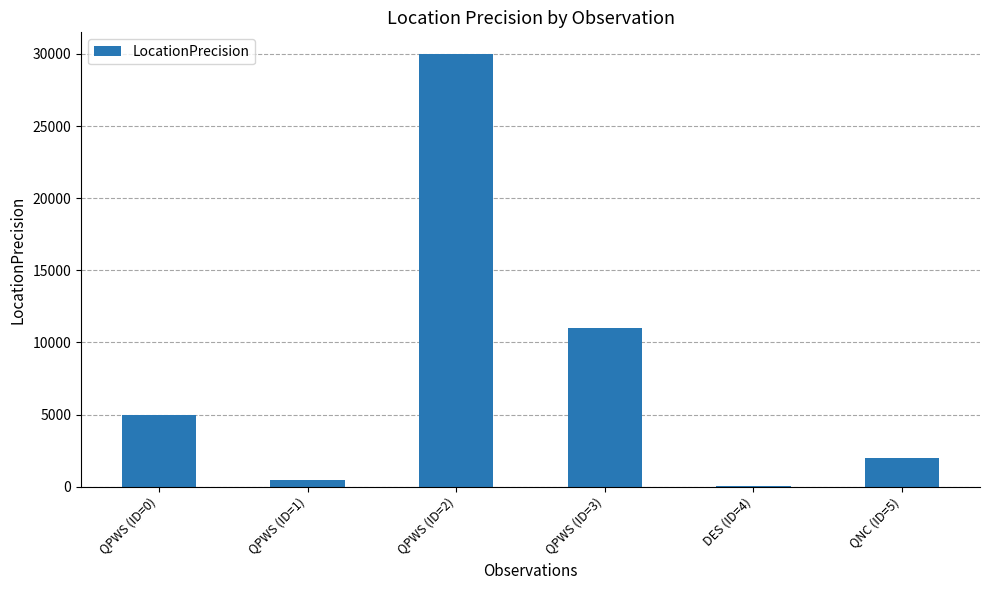

Which has a higher value, QNC (ID=5) or QPWS (ID=2)?

QPWS (ID=2)